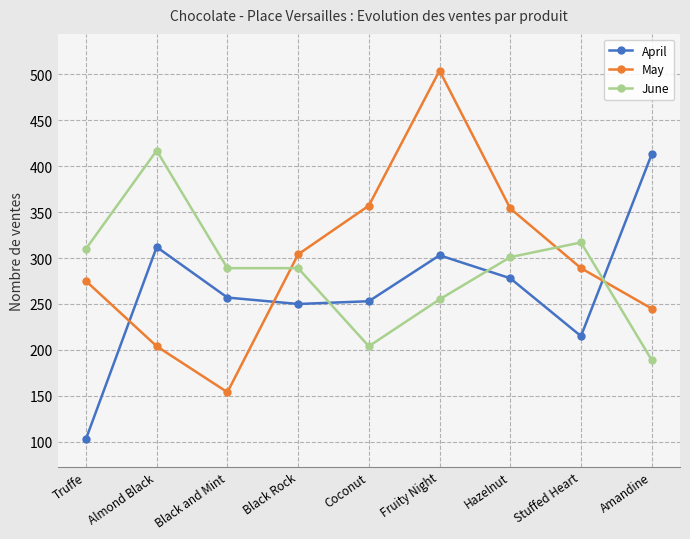

The April series shows 211 at Amandine. True or false?

False